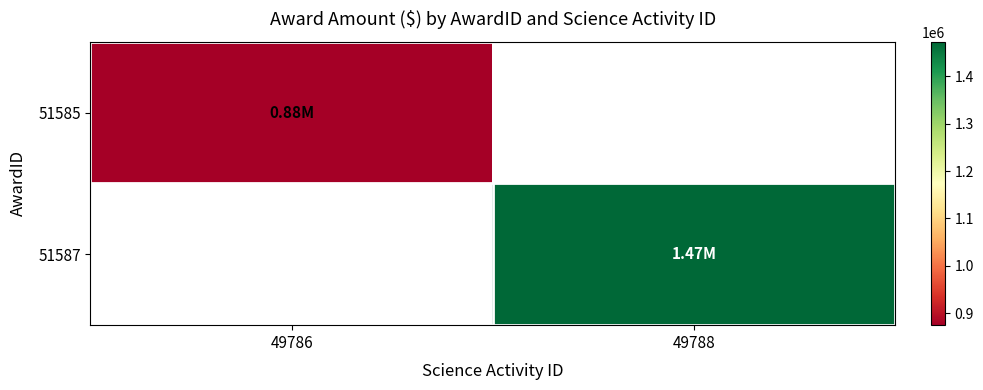

At which label is 51585 closest to 875000?

49786